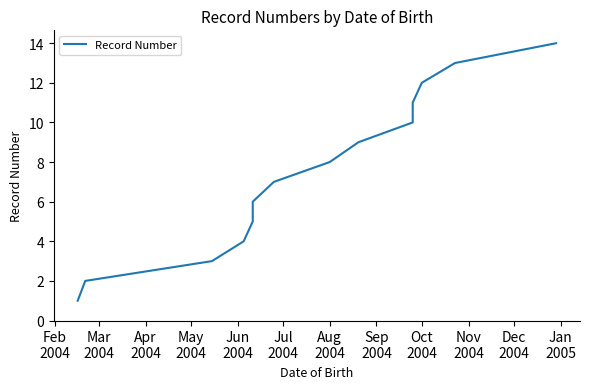

What is the average value?

8